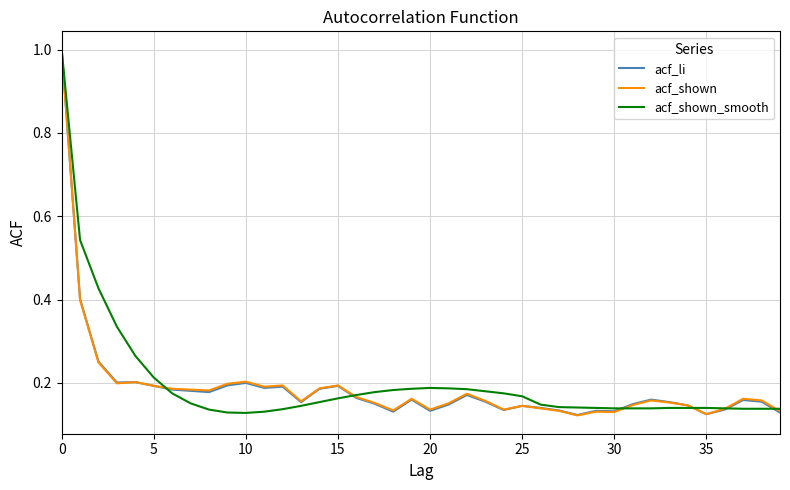

How many intersections are there between acf_shown_smooth and acf_li?

6